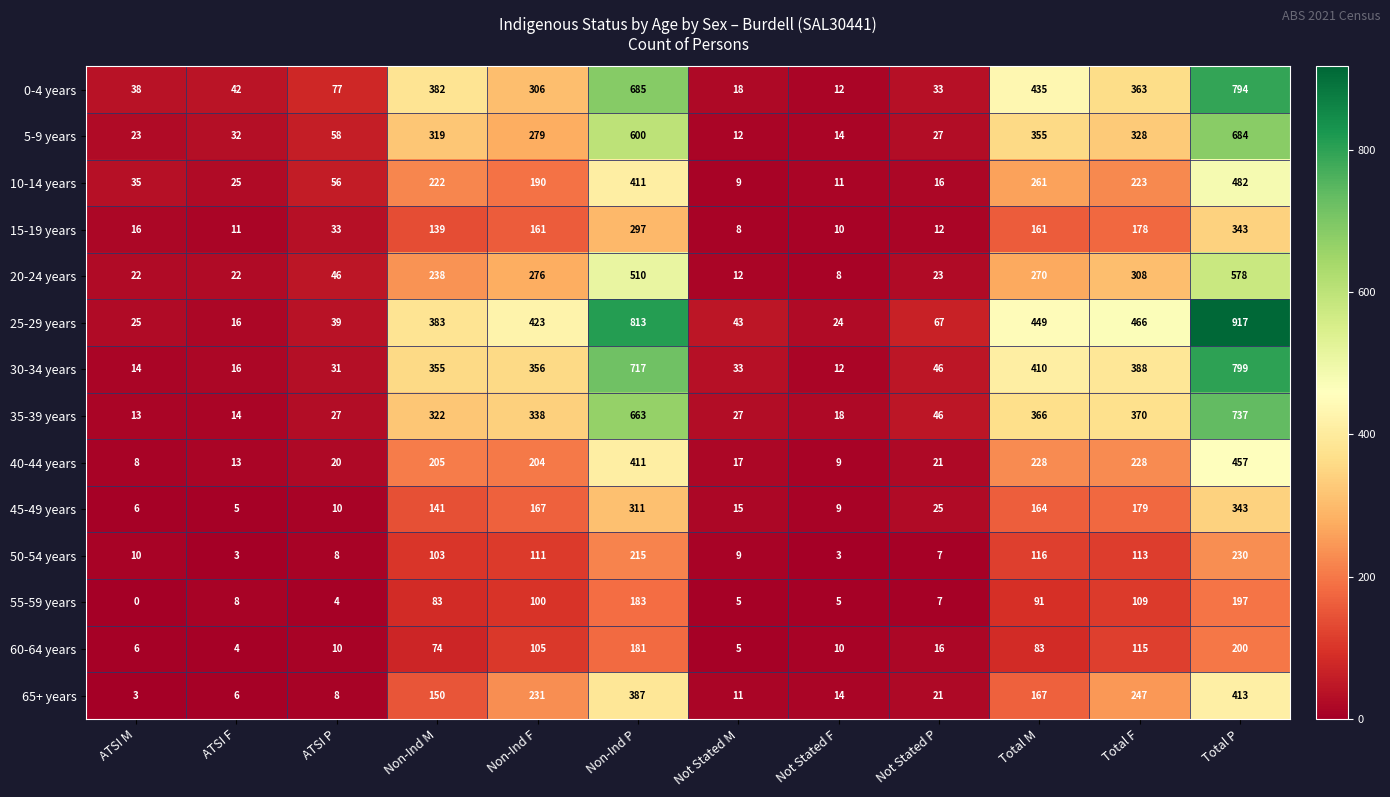

The 25-29 years series shows 280 at Total M. True or false?

False